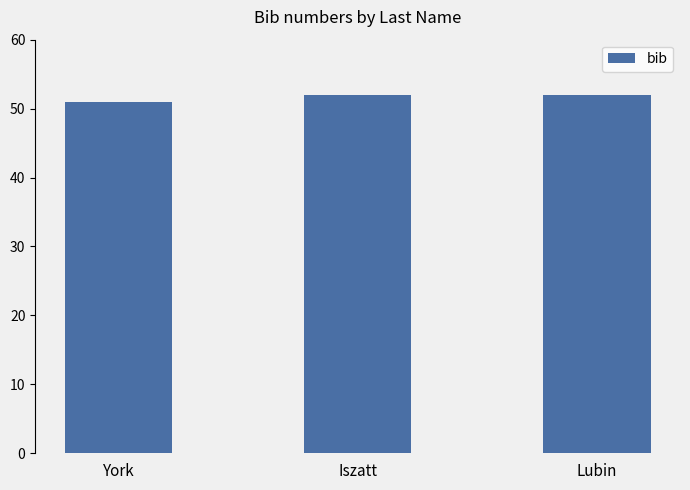

What is the sum of the values at Lubin and York?

103